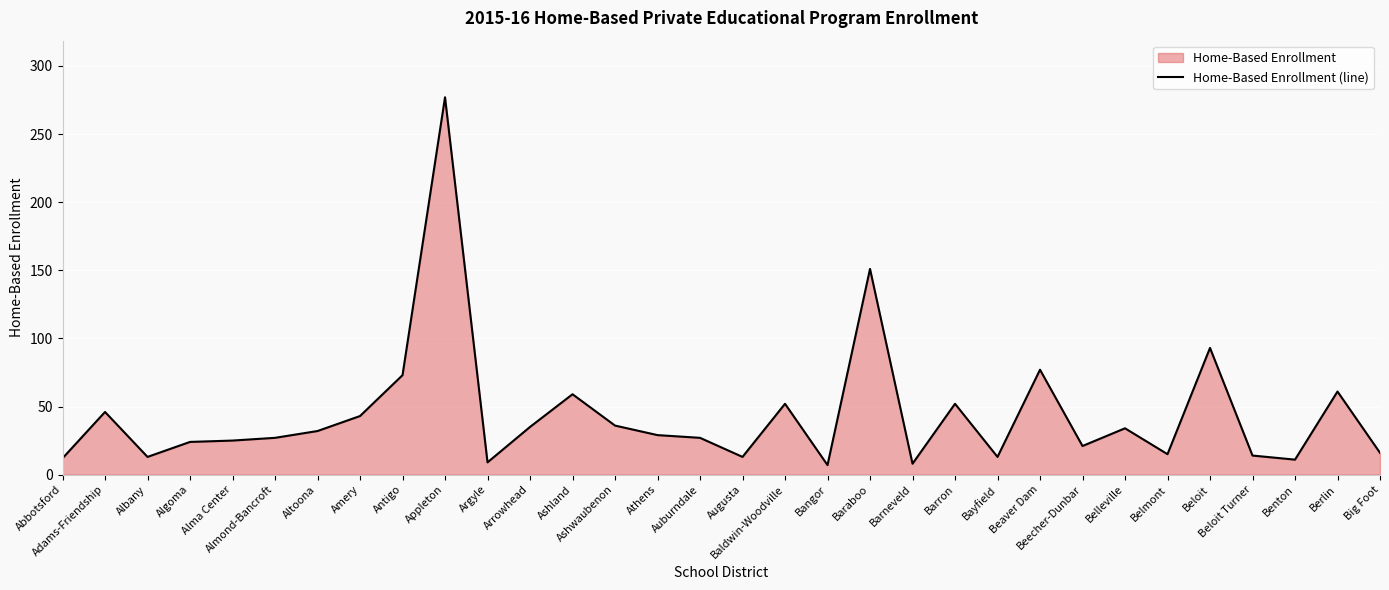

What is the difference between the maximum and minimum values?

270